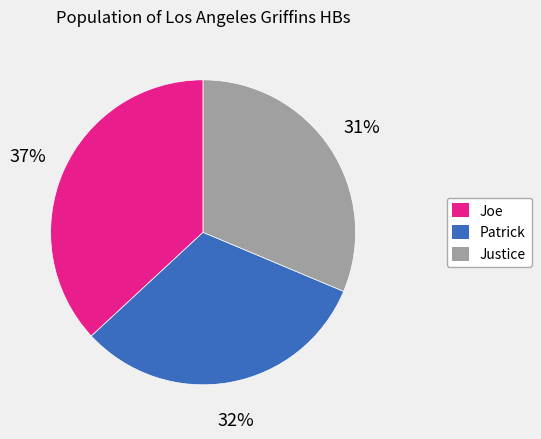

Do Patrick and Justice together represent more than half of the pie?

Yes